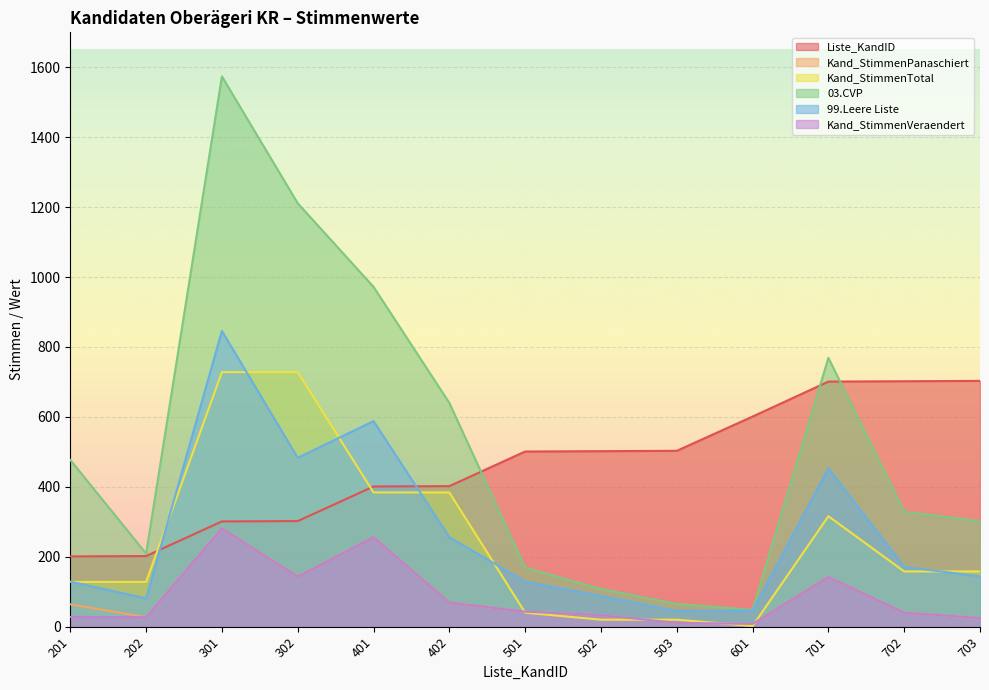

True or false: 03.CVP and Kand_StimmenVeraendert intersect in this chart.

False